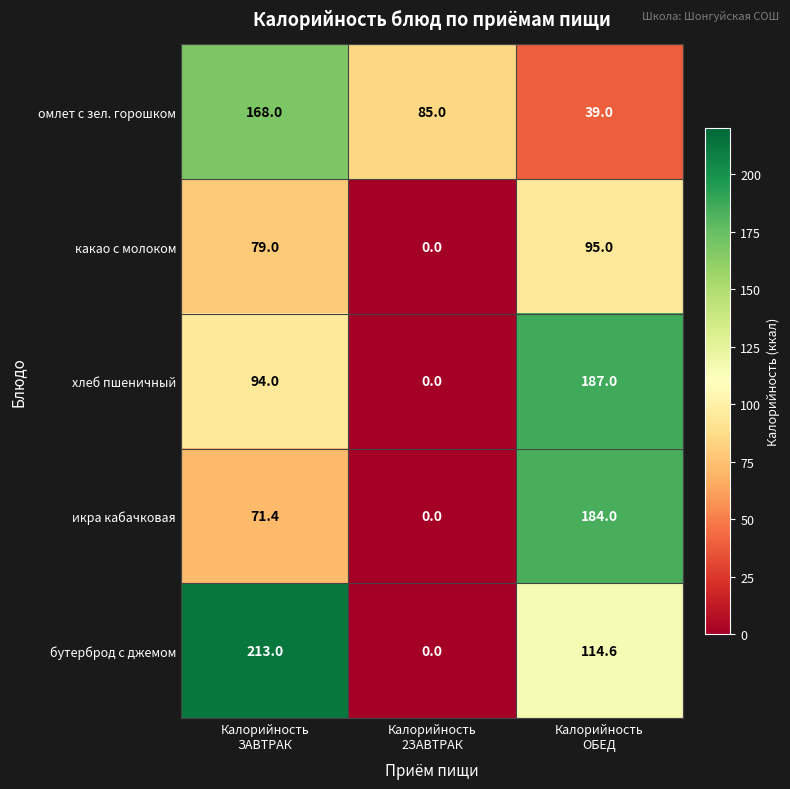

At how many categories does at least one series exceed 190?

1